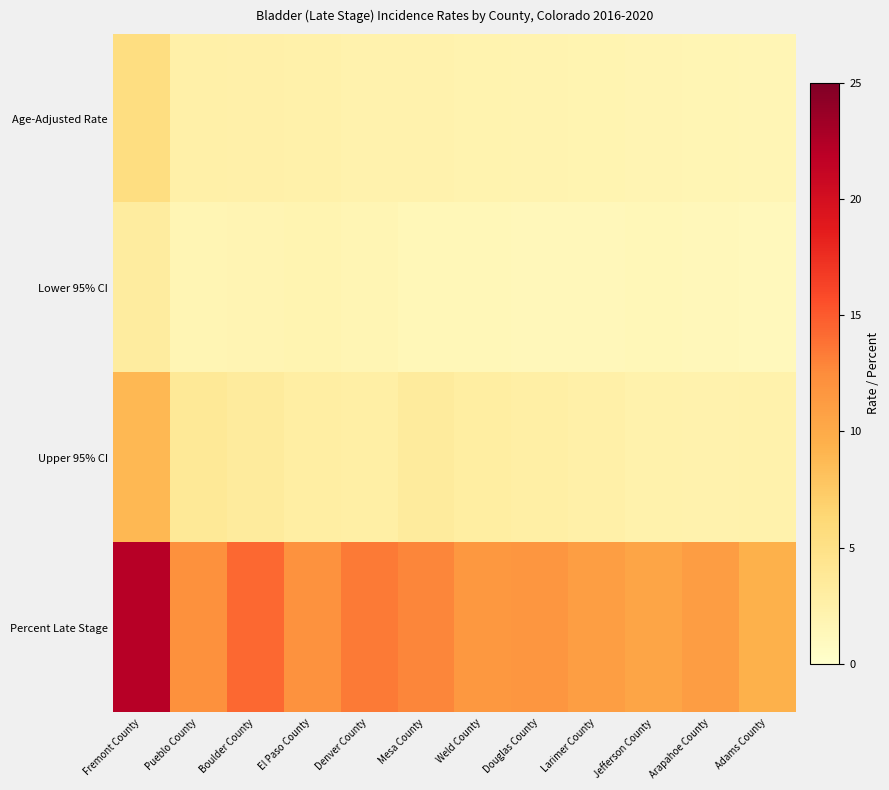

How many categories are shown in the chart?

12